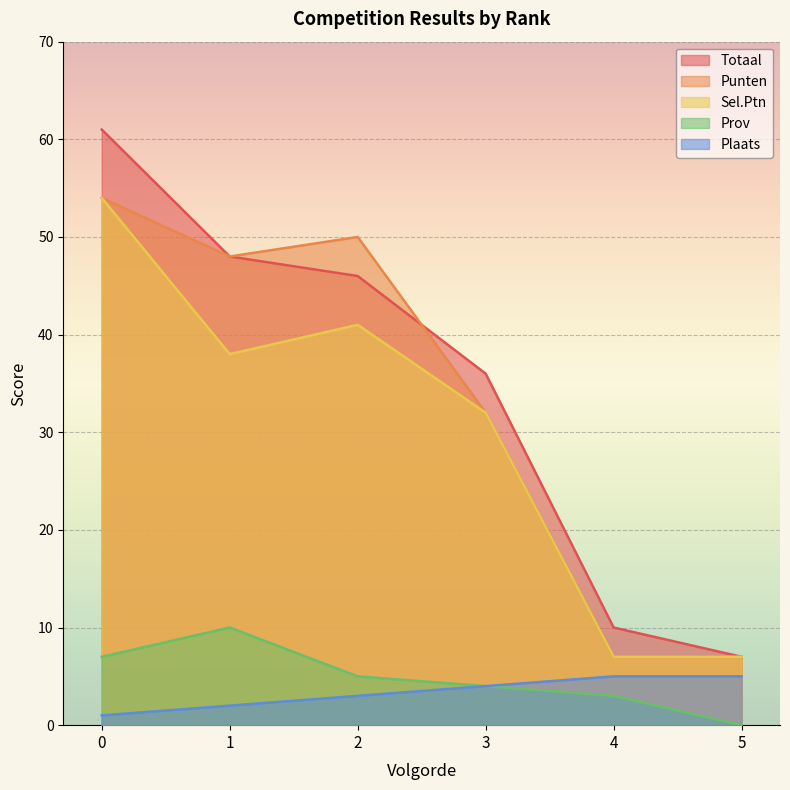

Between 1 and 3, which series saw the biggest shift?

Punten